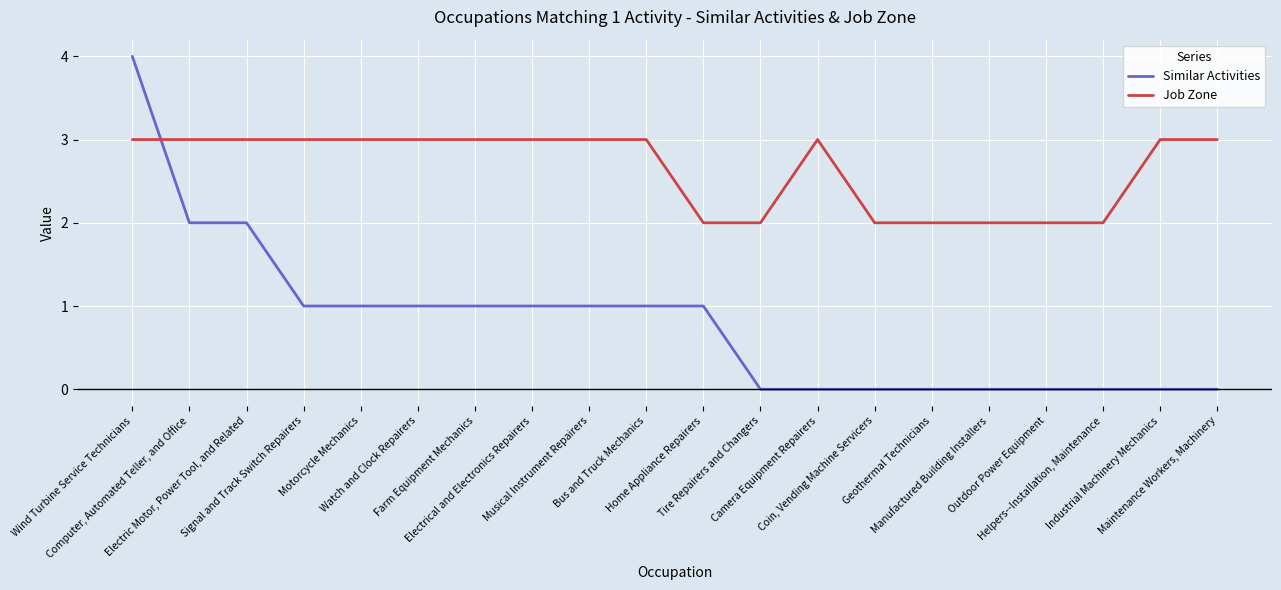

Which series has the largest range (max minus min)?

Similar Activities